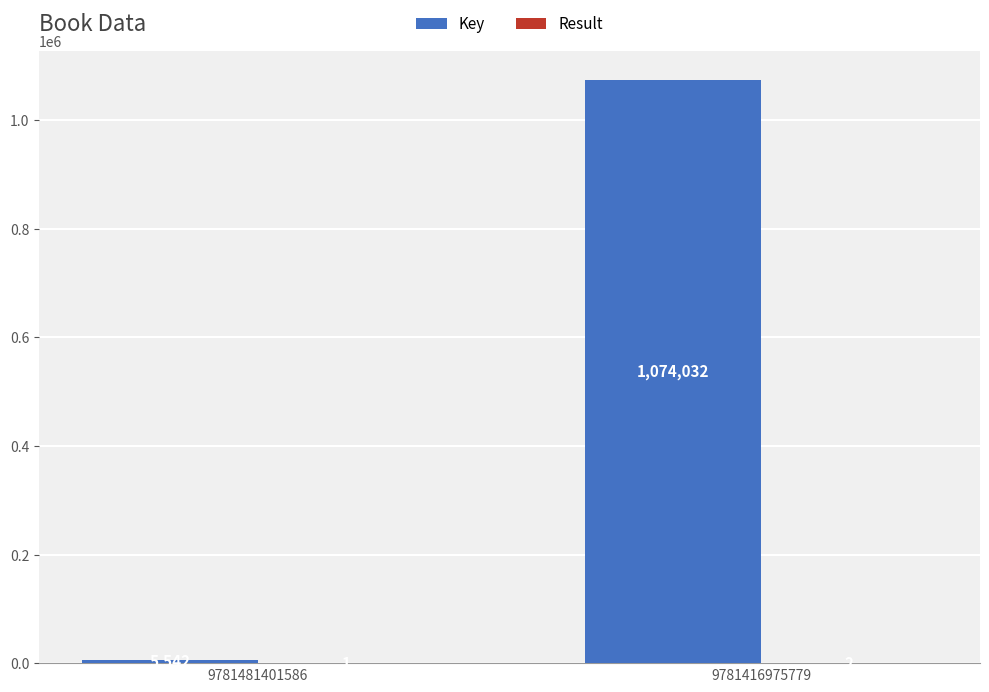

At which label is Key closest to 539787?

9781481401586